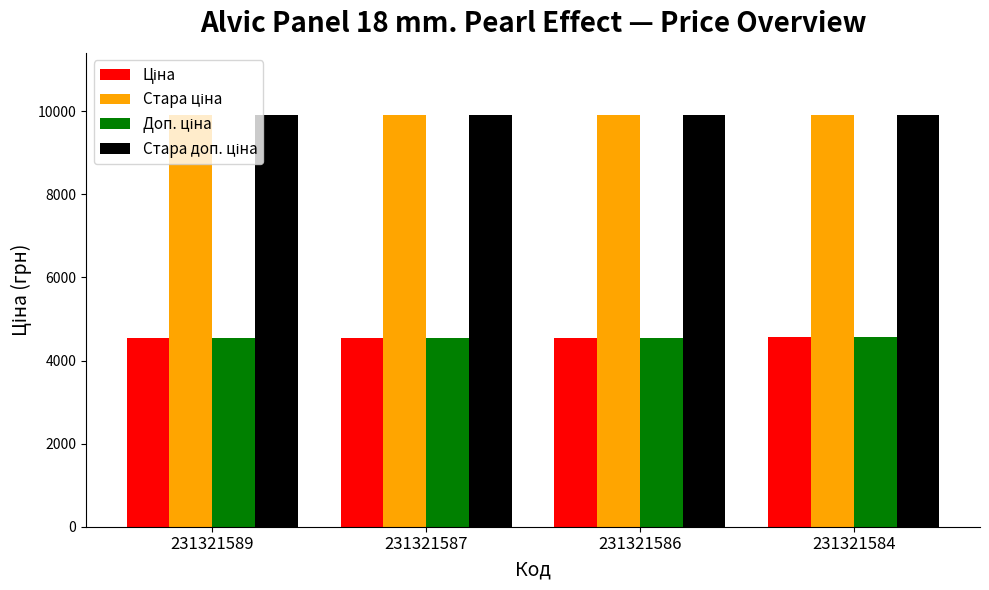

What is the total value across all series at 231321584?

28956.4